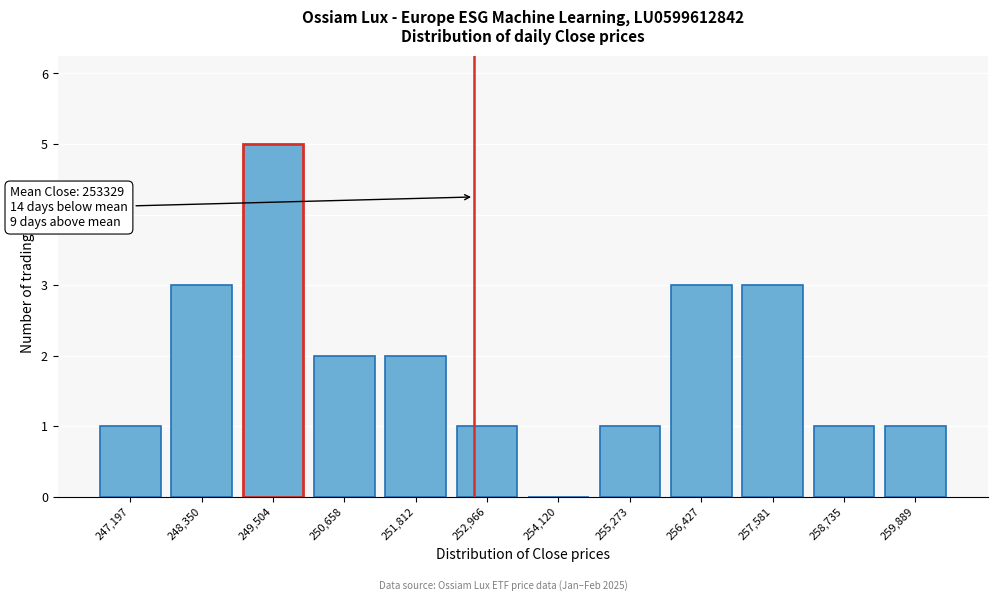

Reading left to right, extract all data points from this chart.

247,197=1	248,350=3	249,504=5	250,658=2	251,812=2	252,966=1	254,120=0	255,273=1	256,427=3	257,581=3	258,735=1	259,889=1